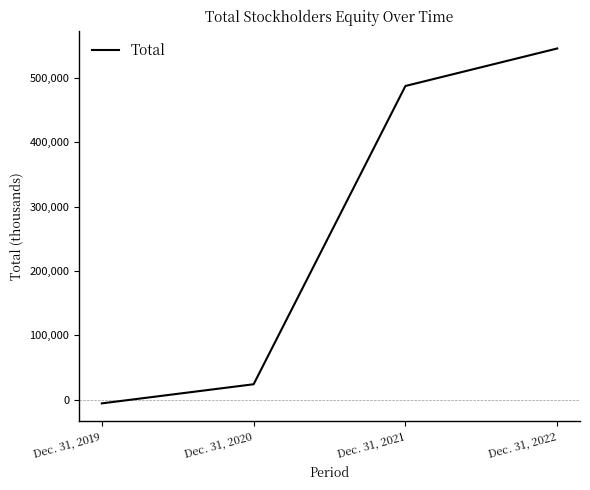

At which category does the chart reach its peak across all series?

Dec. 31, 2022